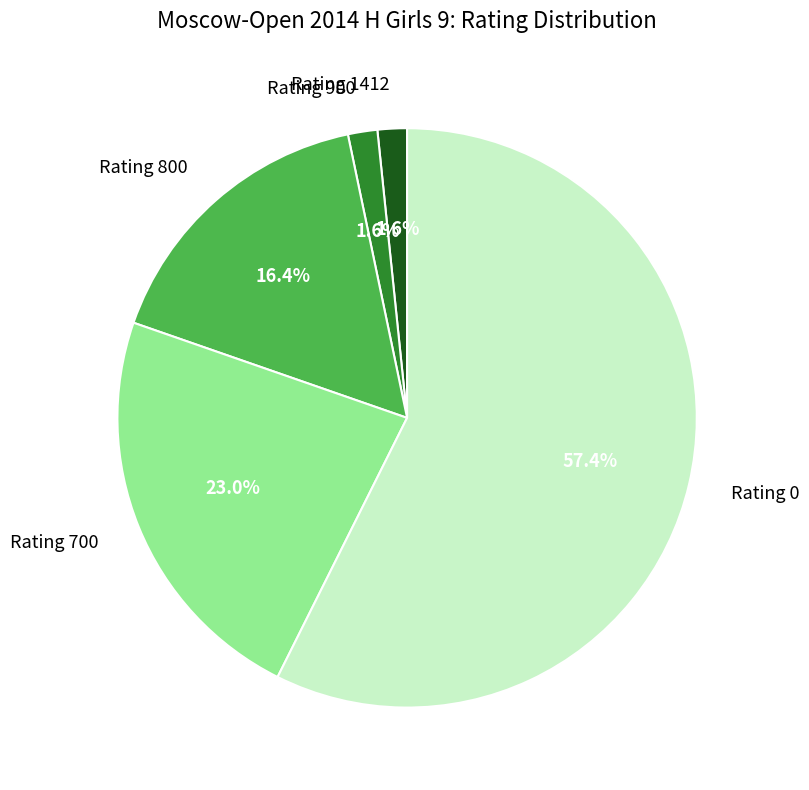

Which category has the biggest portion of the pie?

Rating 0